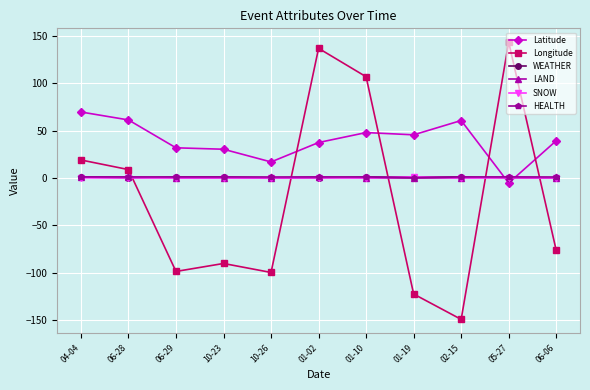

The value of SNOW at 01-02 is 0.0. True or false?

True